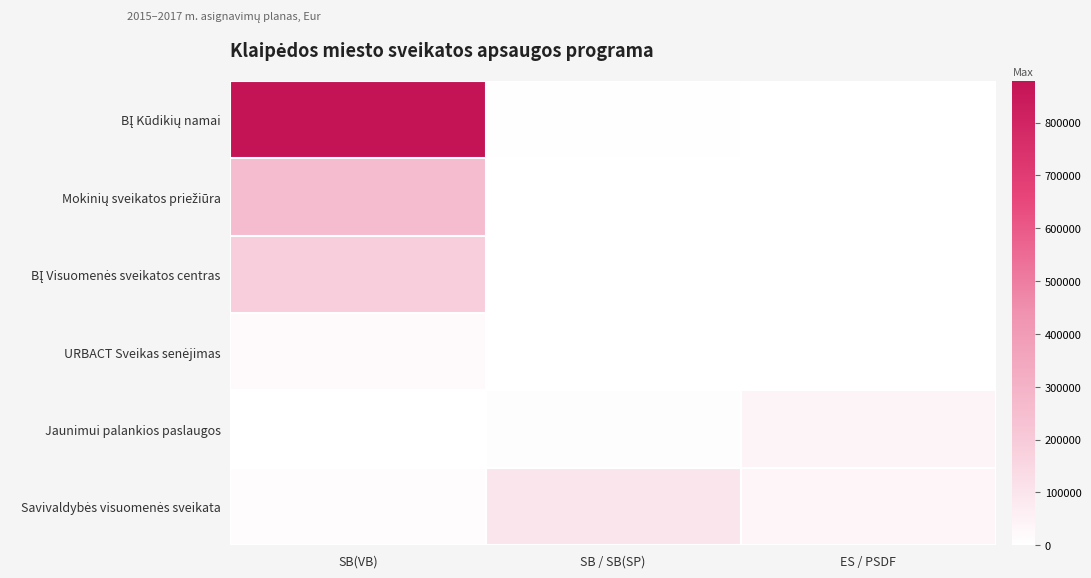

Which has a higher value, SB(VB) or SB / SB(SP)?

SB(VB)